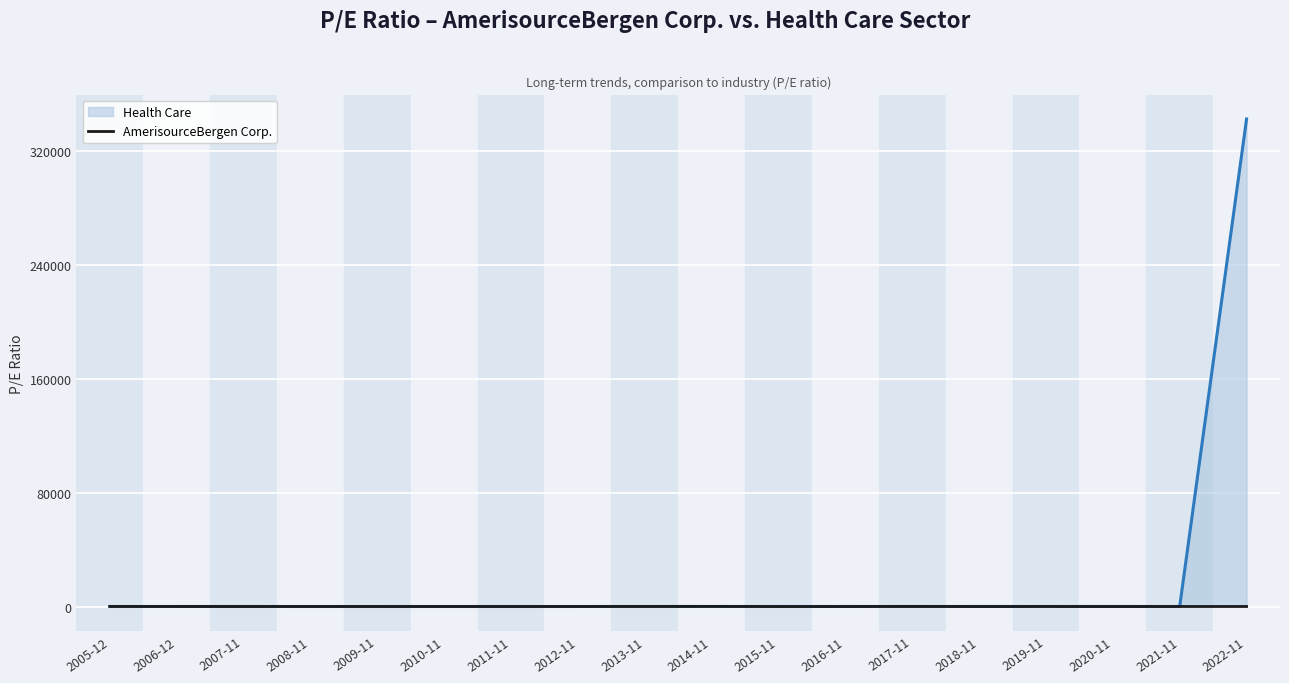

Rank the series by their average value, from highest to lowest.

Health Care, AmerisourceBergen Corp.